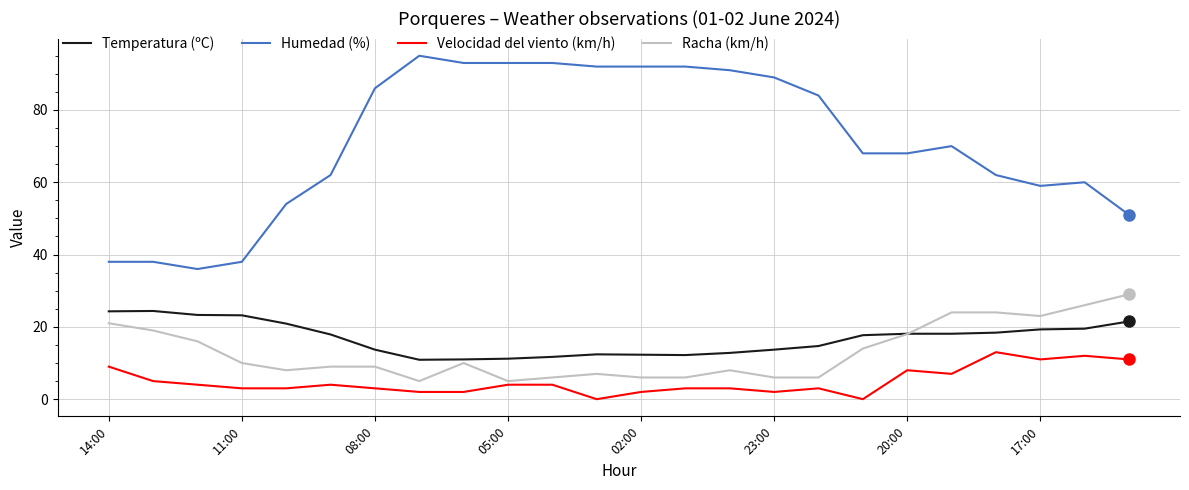

Which series has the widest spread of values?

Humedad (%)